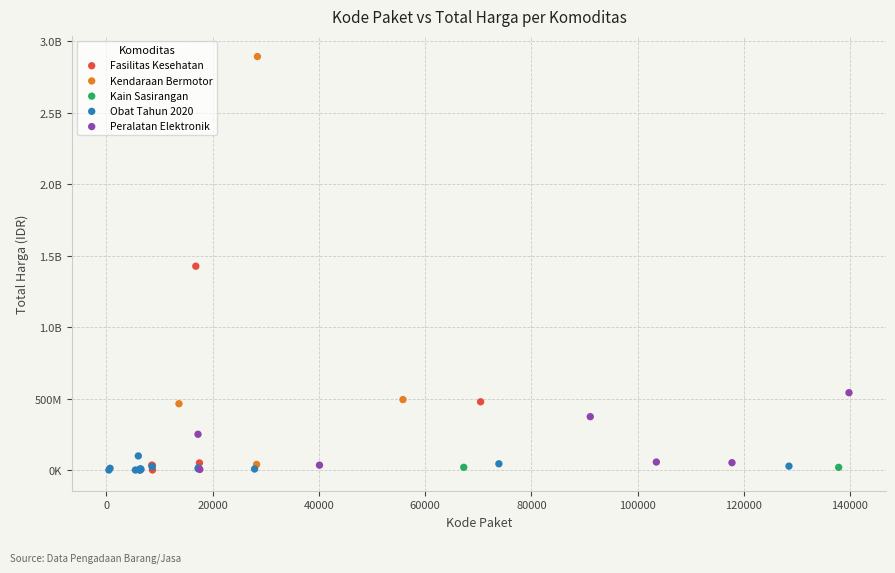

What are all the series names shown in the legend?

Fasilitas Kesehatan, Kendaraan Bermotor, Kain Sasirangan, Obat Tahun 2020, Peralatan Elektronik